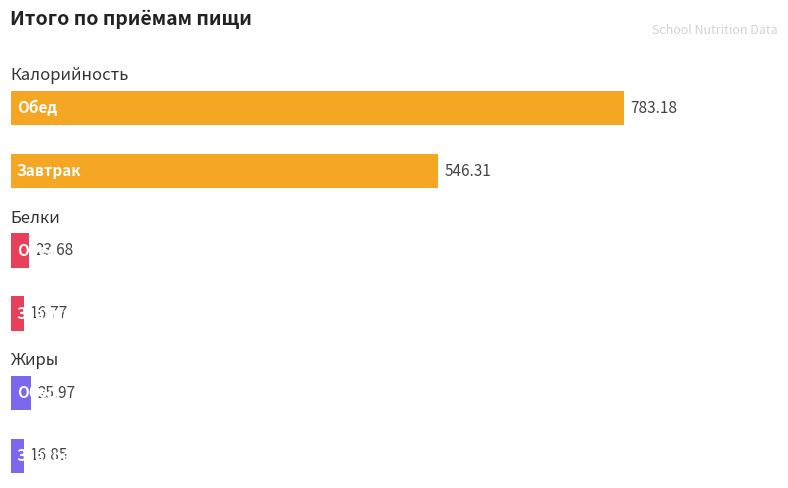

Rank the series at Обед from highest to lowest value.

Калорийность, Жиры, Белки